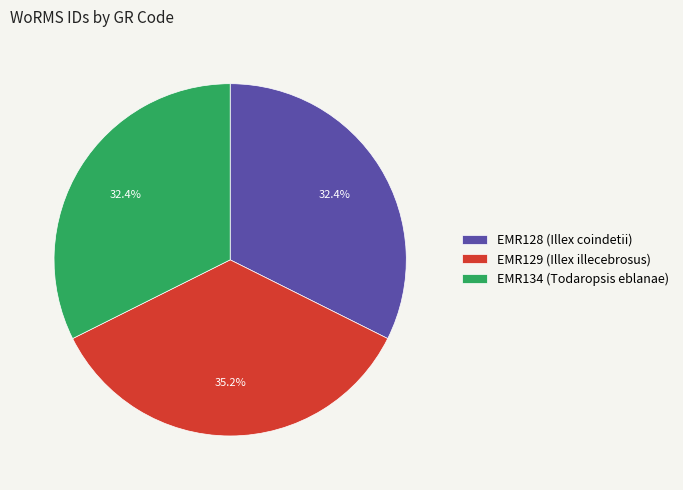

To the nearest percent, what is the difference between the largest and smallest slice percentages?

3%